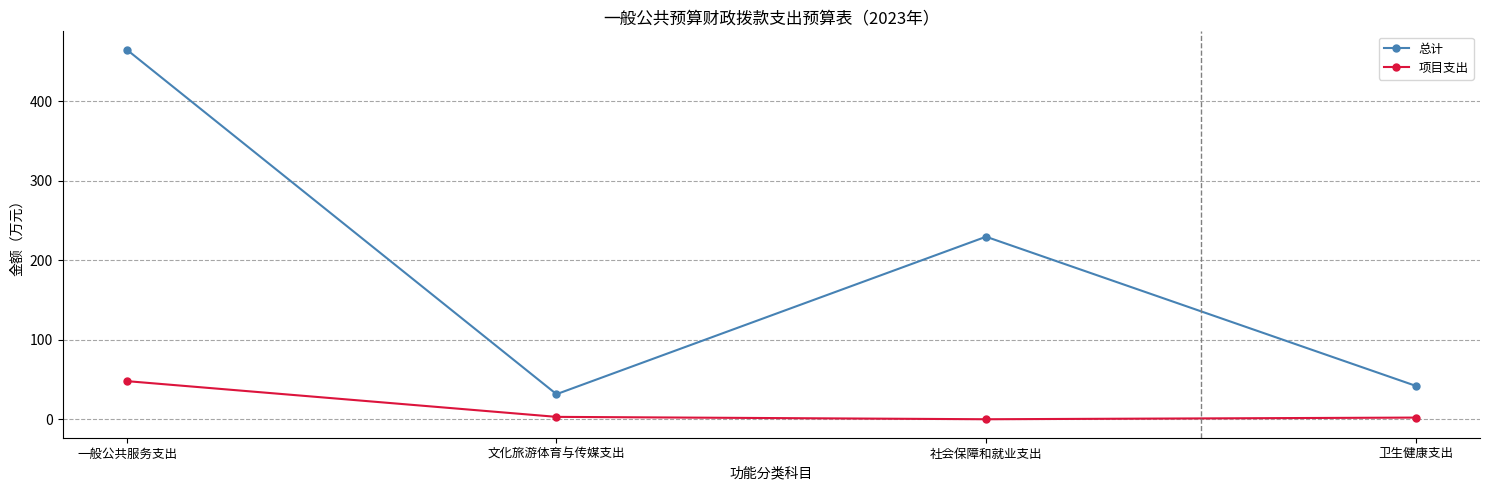

Is the value of 总计 at 一般公共服务支出 greater than the value of 项目支出 at 社会保障和就业支出?

Yes